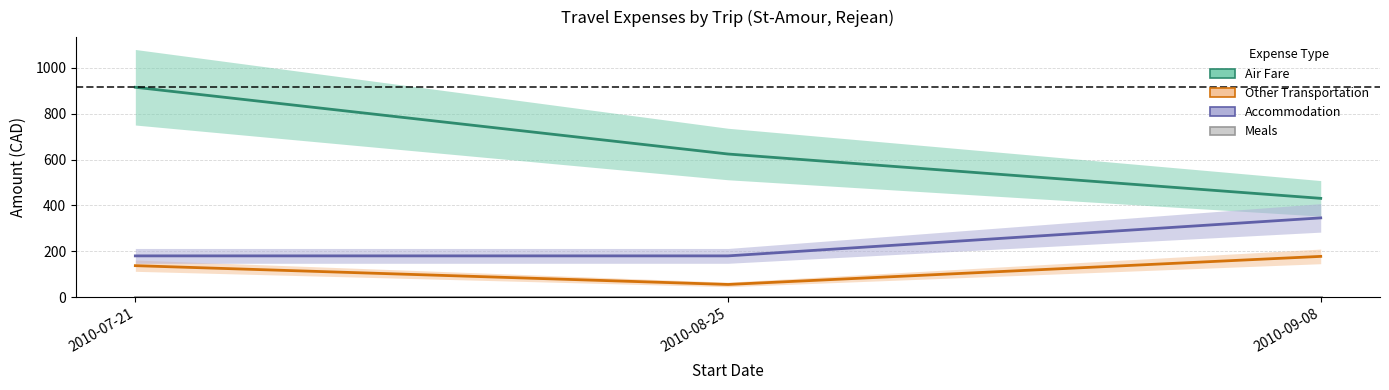

Reading right to left, transcribe all the data shown in this chart.

Air Fare: 430.7	624.0	915.3
Other Transportation: 177.5	55.0	137.0
Accommodation: 345.4	179.7	179.7